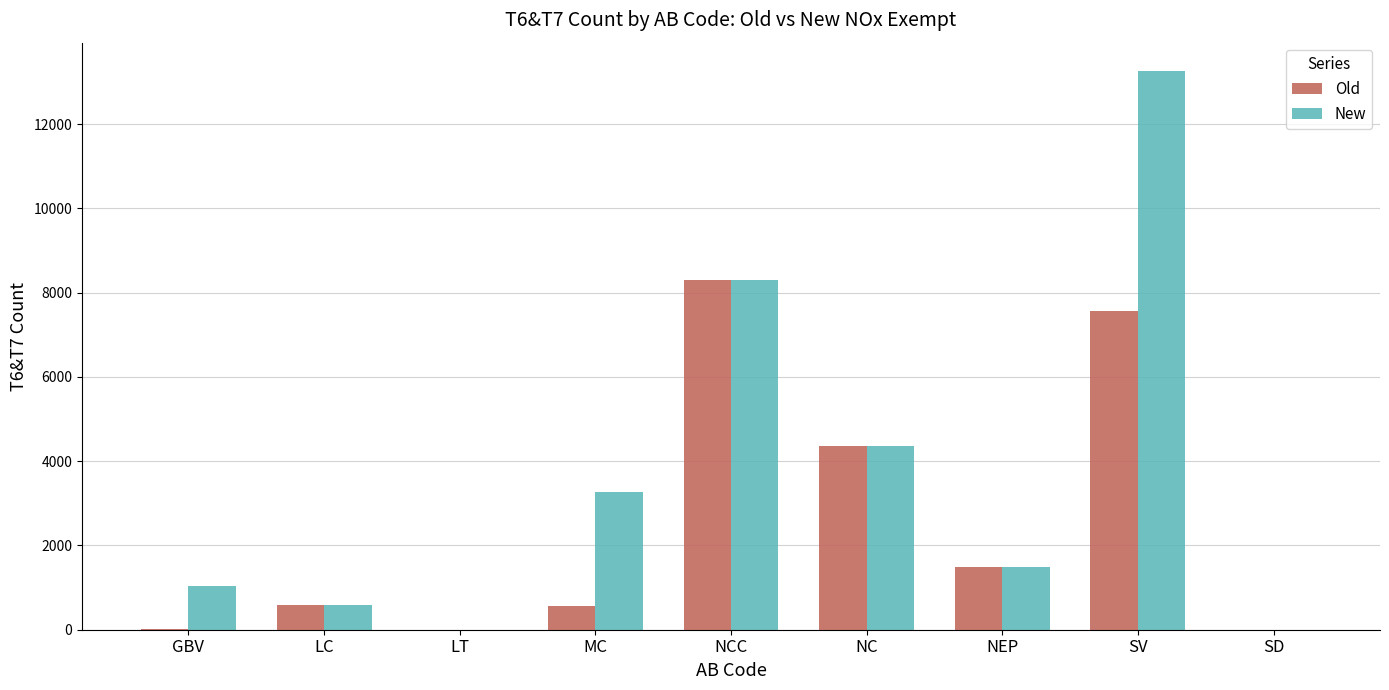

Where is New nearest to the value 6634?

NCC